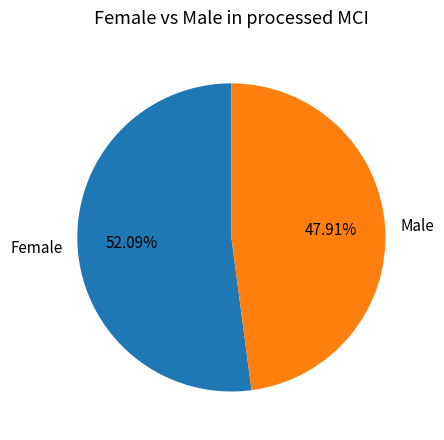

Rank the categories by value from highest to lowest.

Female, Male